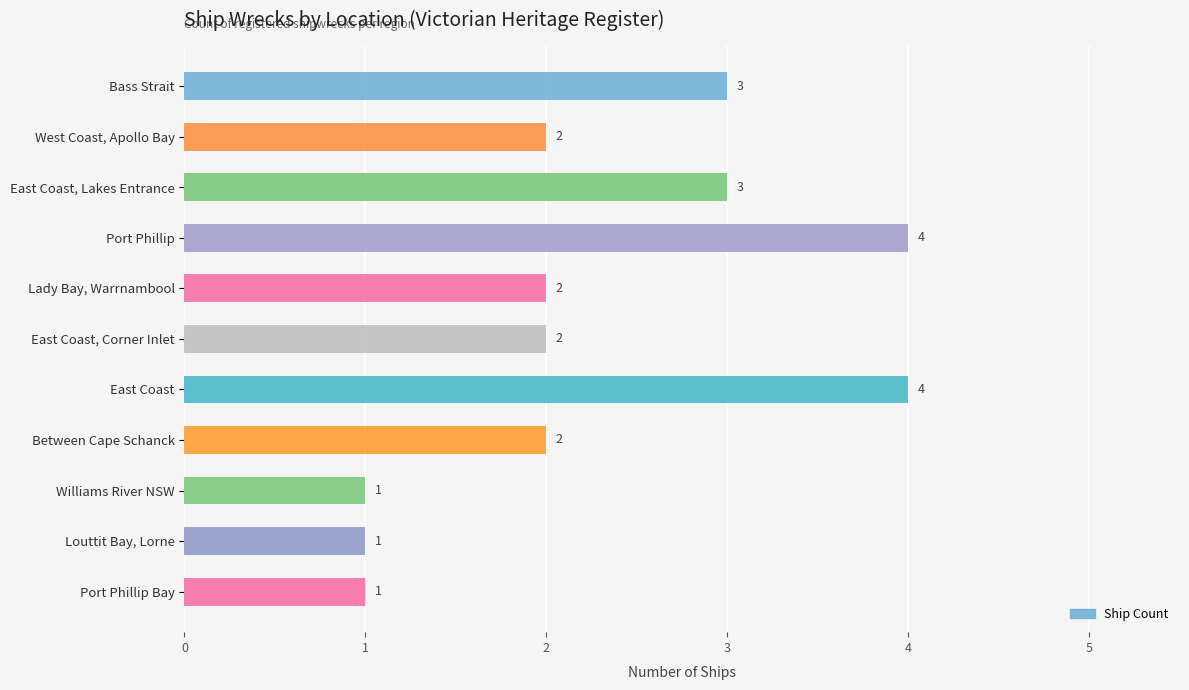

How many values are between 1 and 3?

9